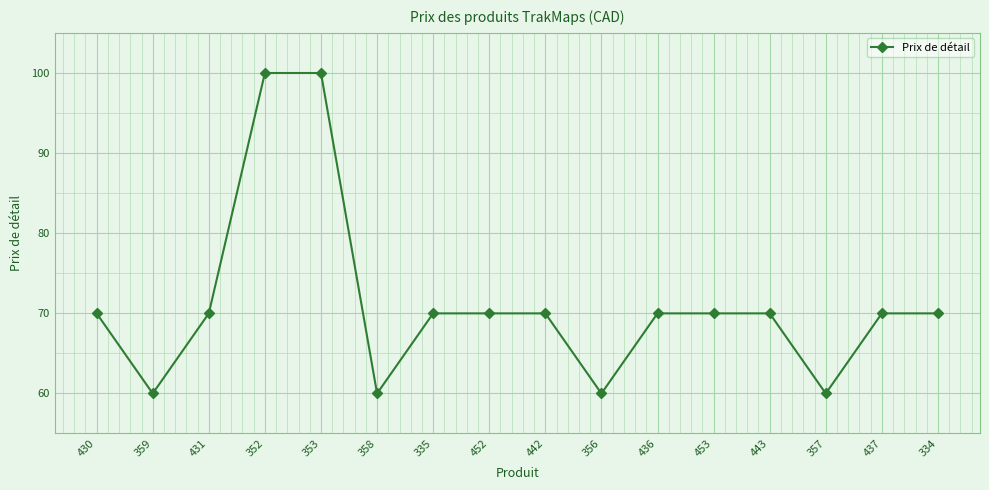

What is the difference between the maximum and minimum values?

40.0